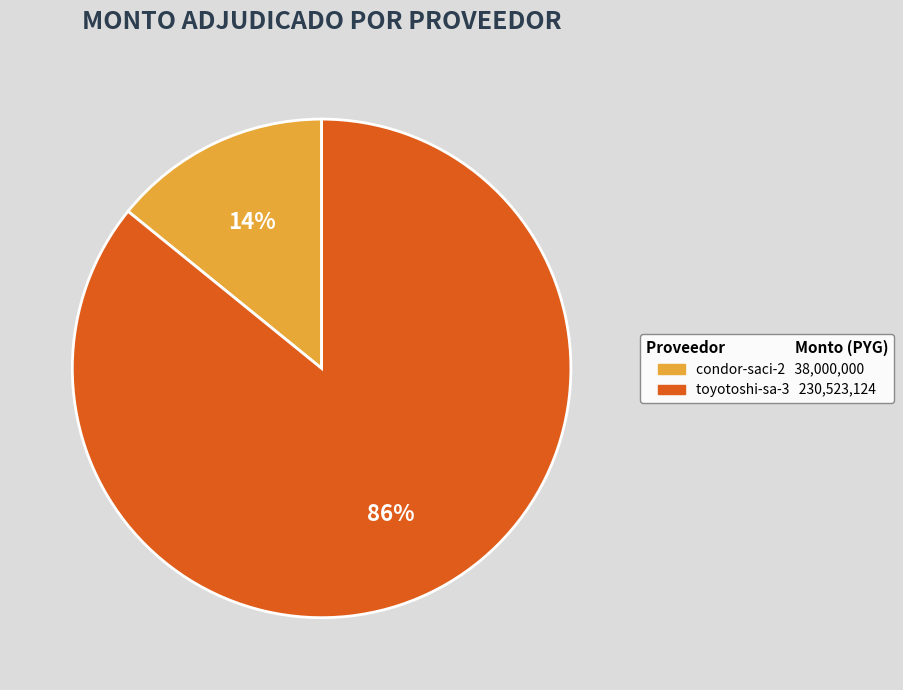

Do toyotoshi-sa-3 and condor-saci-2 together represent more than half of the pie?

Yes